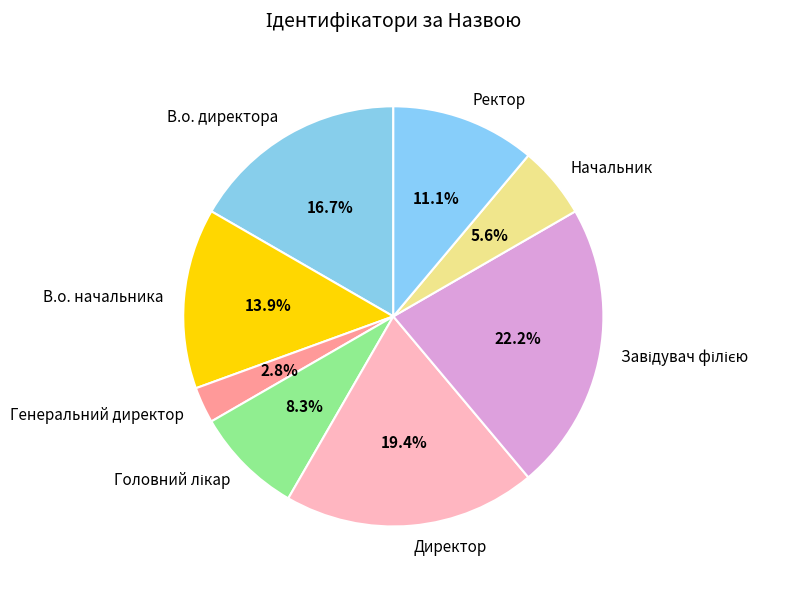

What is the smallest slice in the pie chart?

Генеральний директор